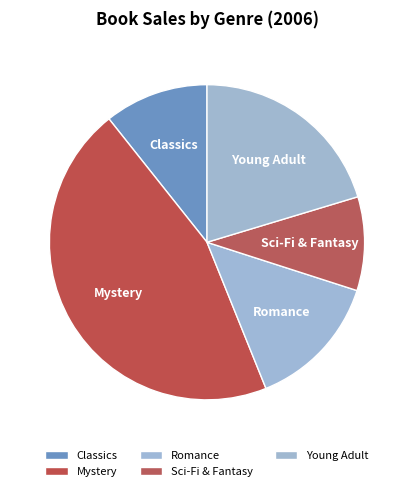

Is there a majority slice in this chart?

No